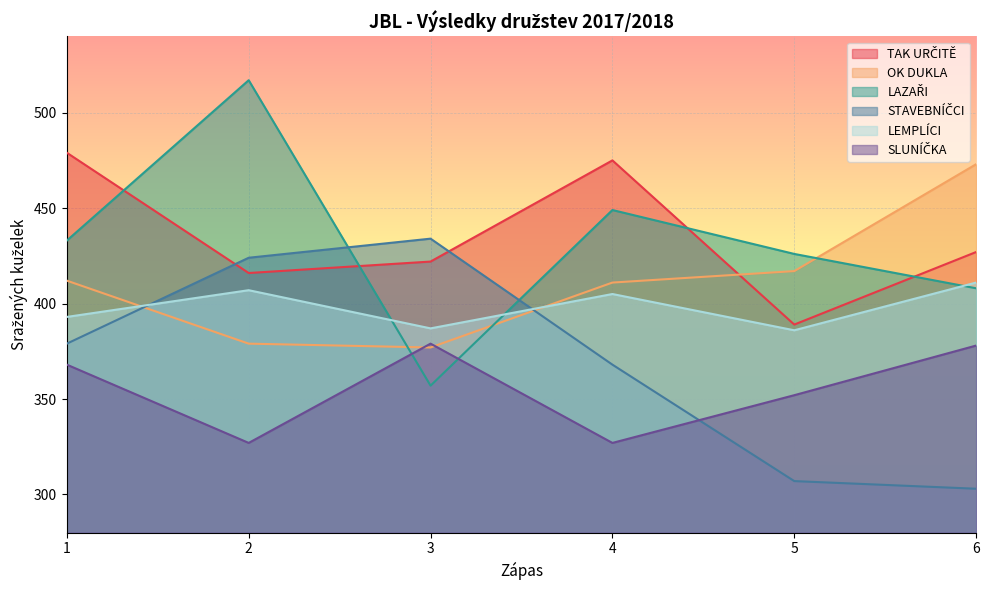

What are all the series names shown in the legend?

TAK URČITĚ, OK DUKLA, LAZAŘI, STAVEBNÍČCI, LEMPLÍCI, SLUNÍČKA